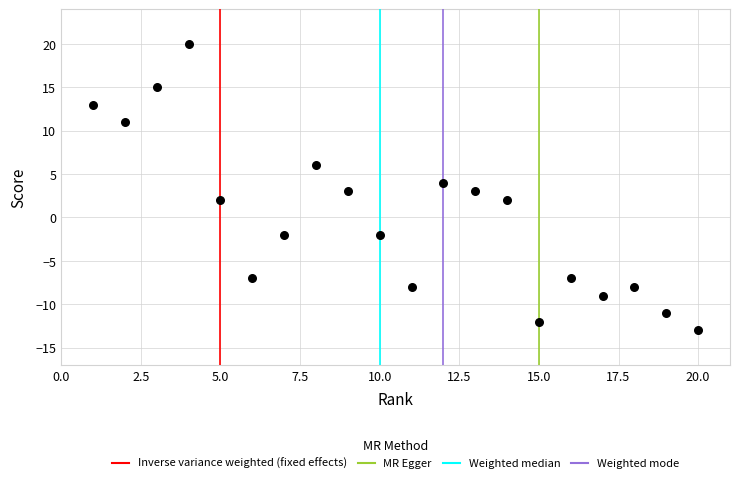

What is the range of X values (max minus min)?

19